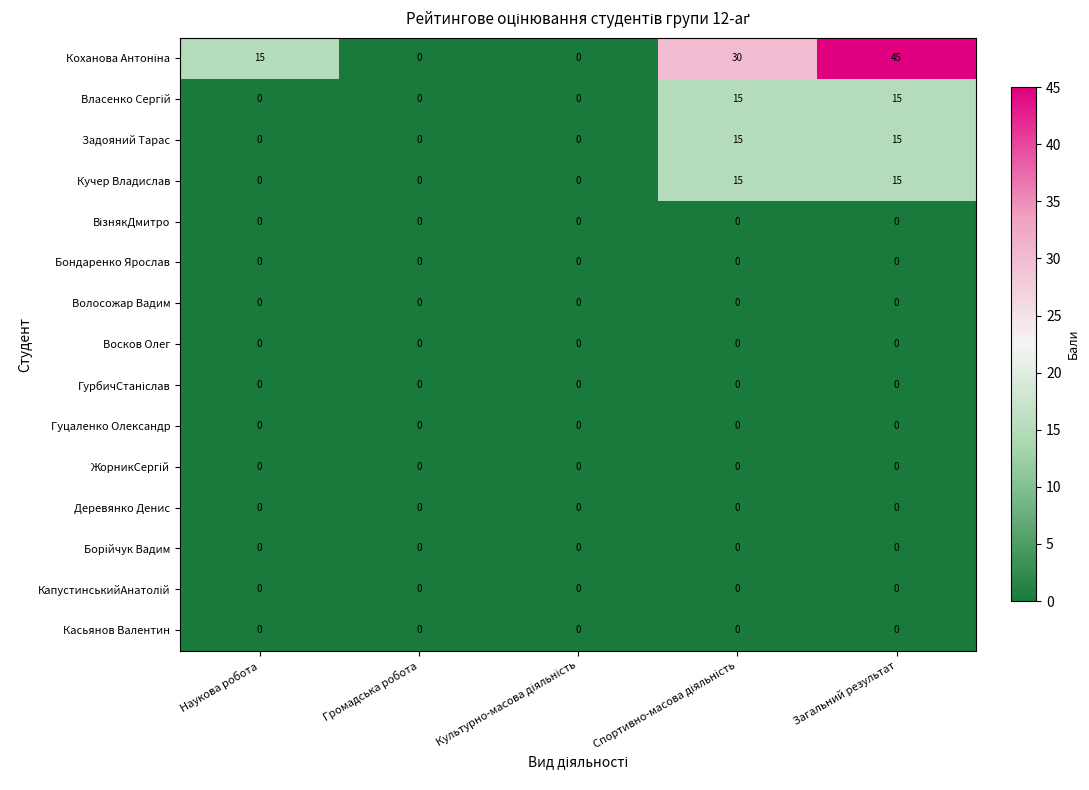

What is the greatest value displayed?

45